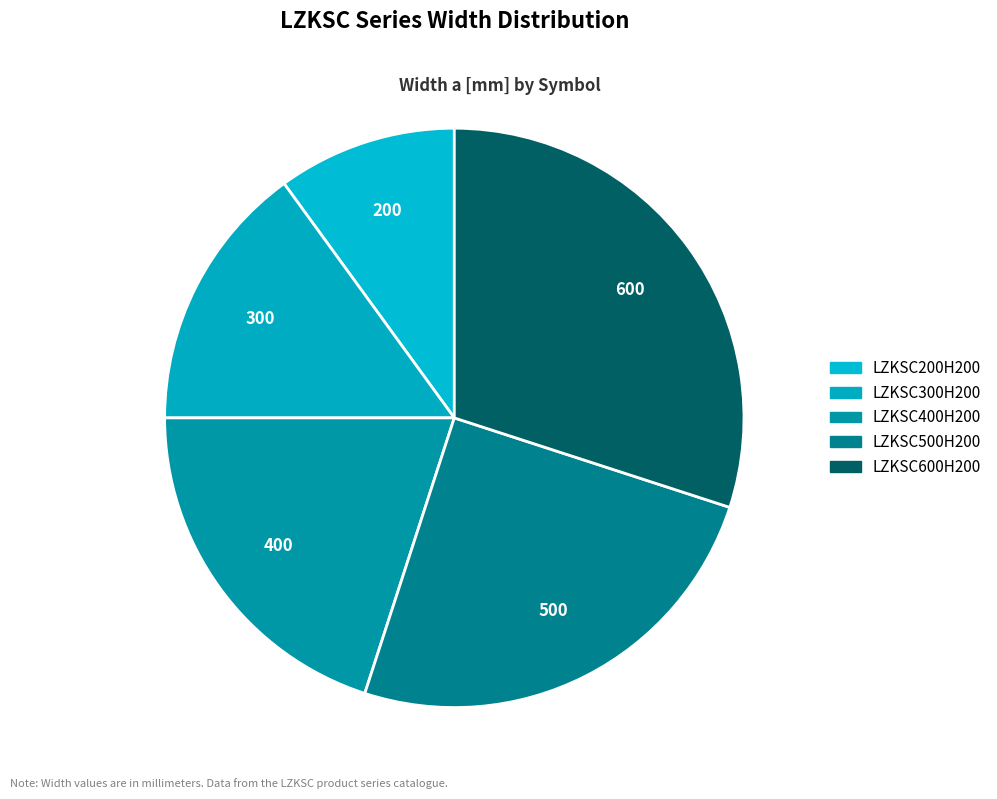

How many slices are in this pie chart?

5